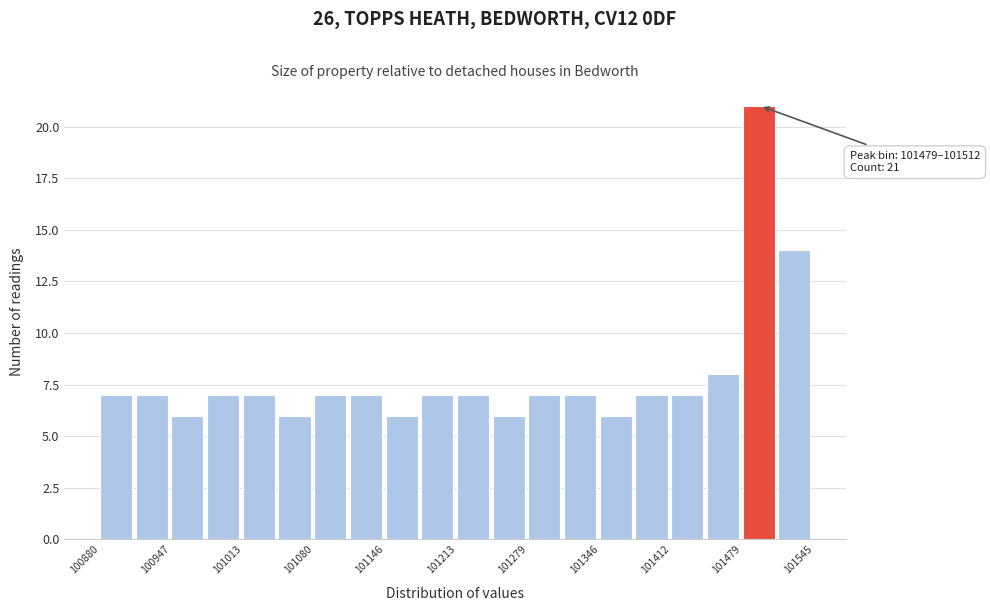

Around what value on the x-axis is the tallest bar? Give the approximate position of its centre, as read against the axis.

101490